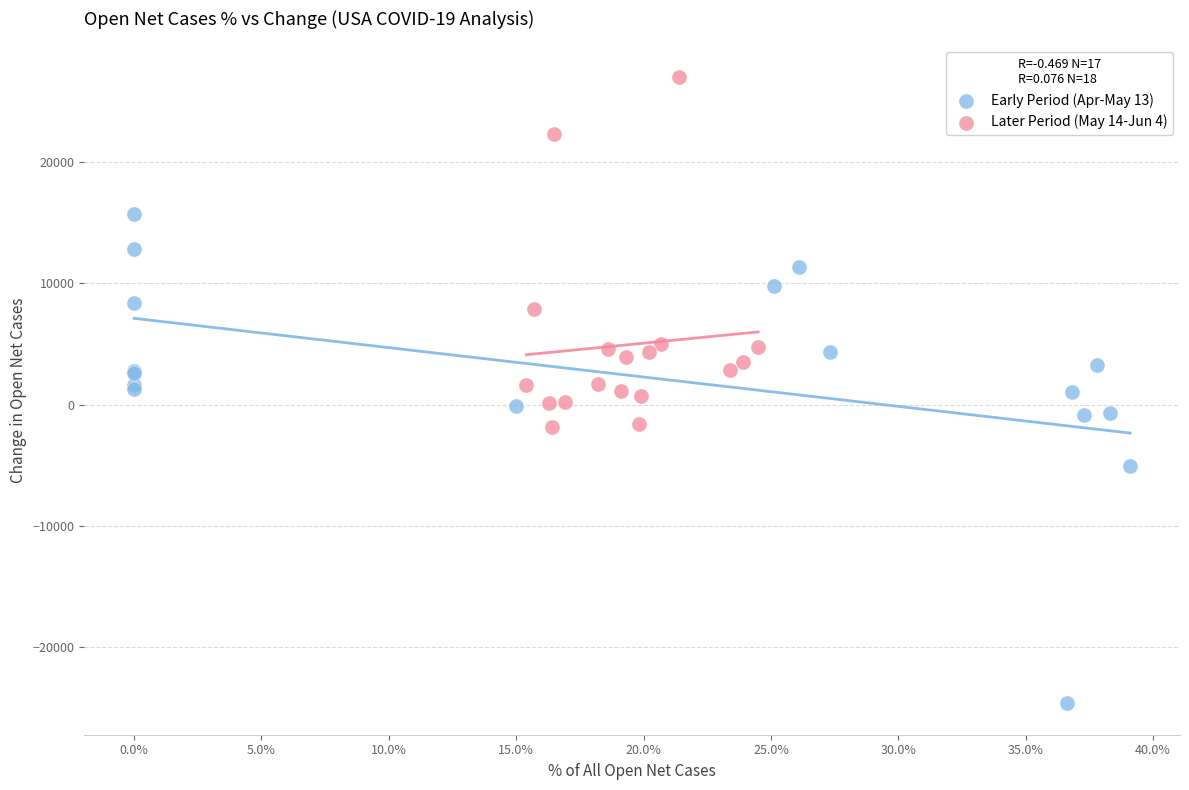

What are all the series names shown in the legend?

Early Period (Apr-May 13), Later Period (May 14-Jun 4)